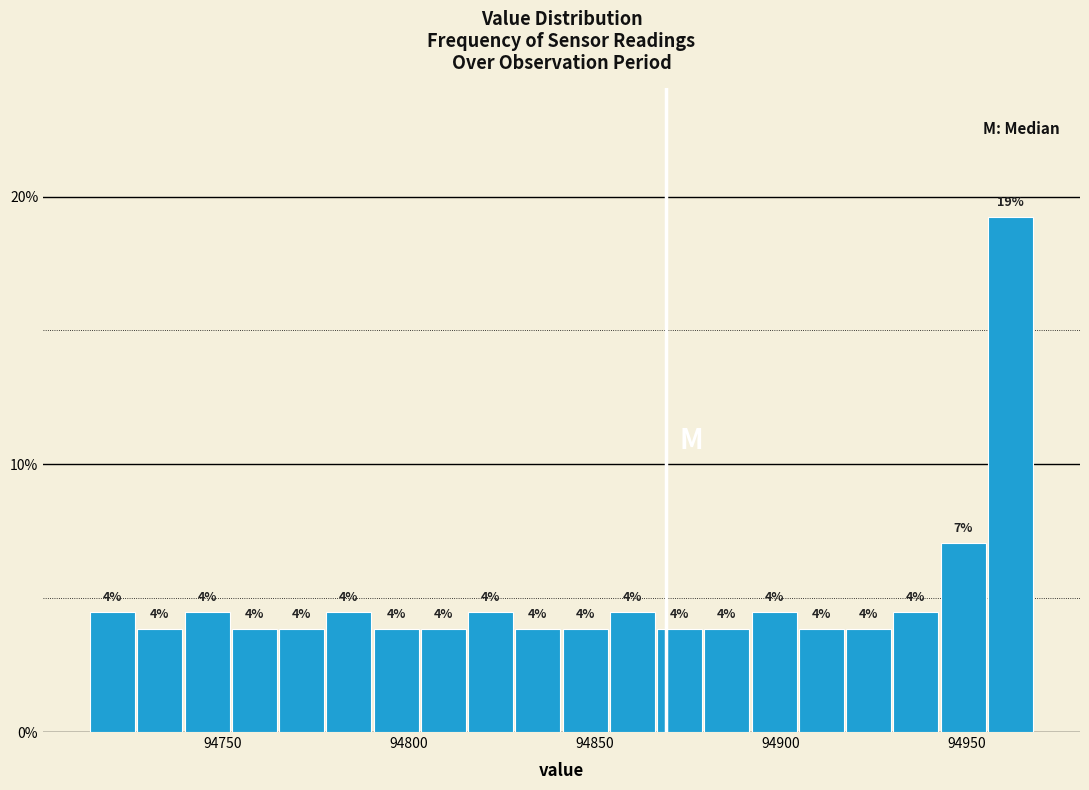

Around what value on the x-axis is the tallest bar? Give the approximate position of its centre, as read against the axis.

94960